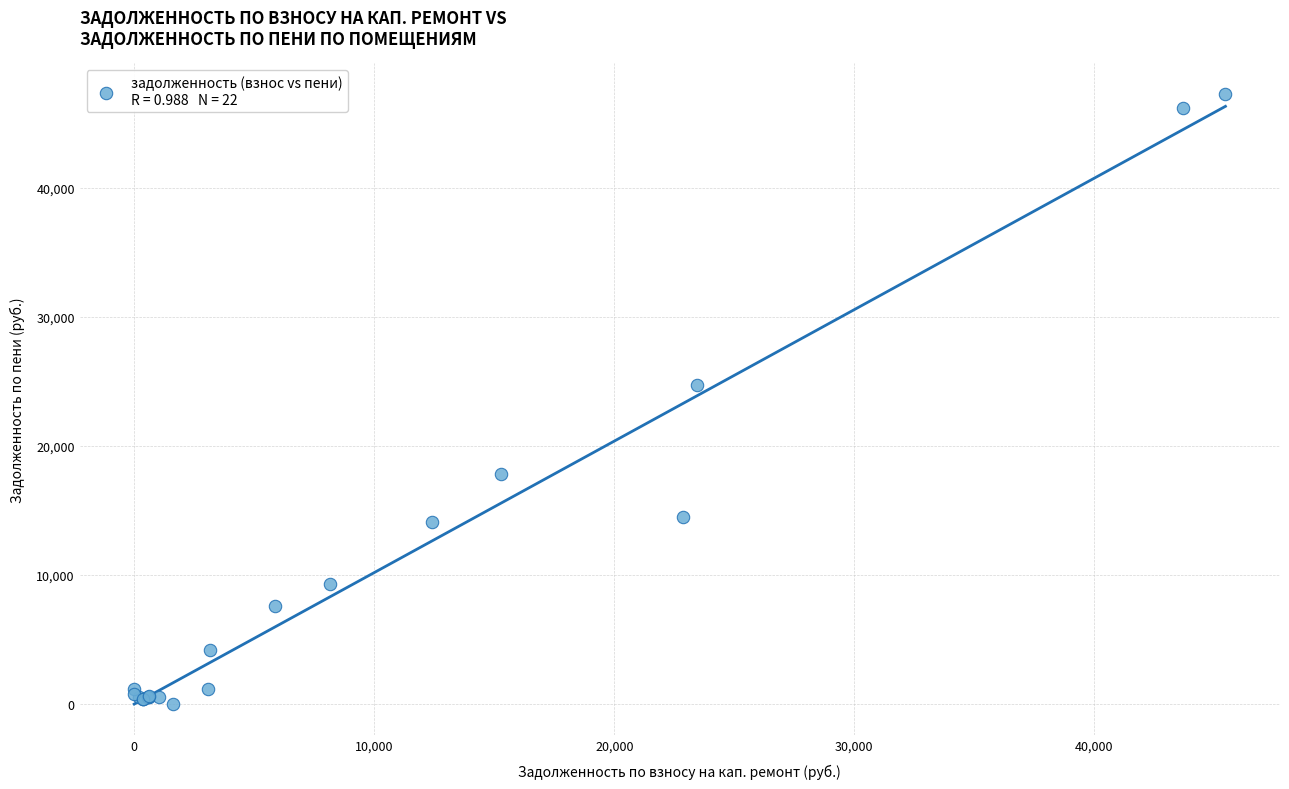

What Y value in the scatter plot is closest to 23632?

24705.2